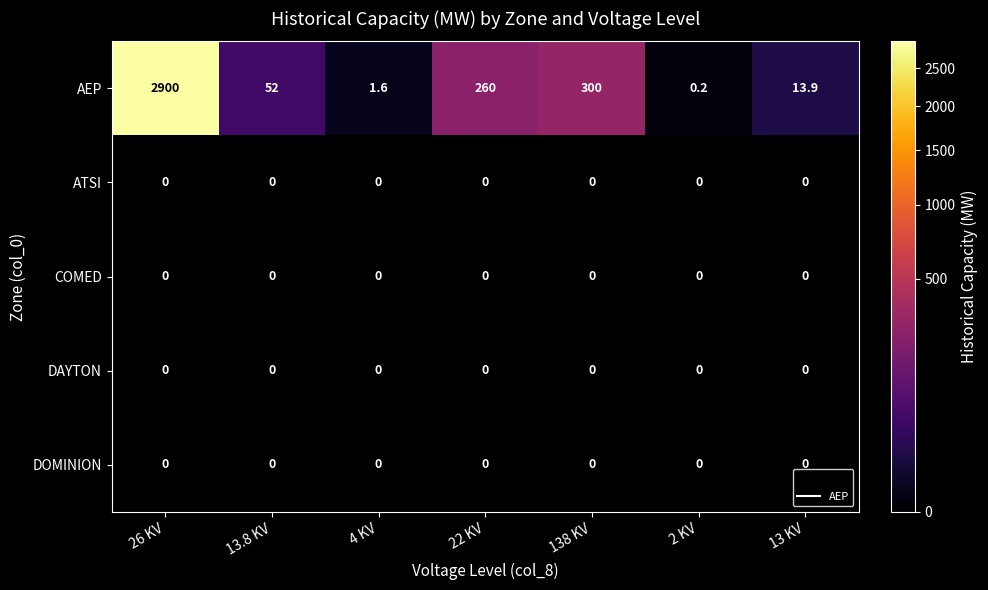

The value of DOMINION at 13 KV is 0.0. True or false?

True